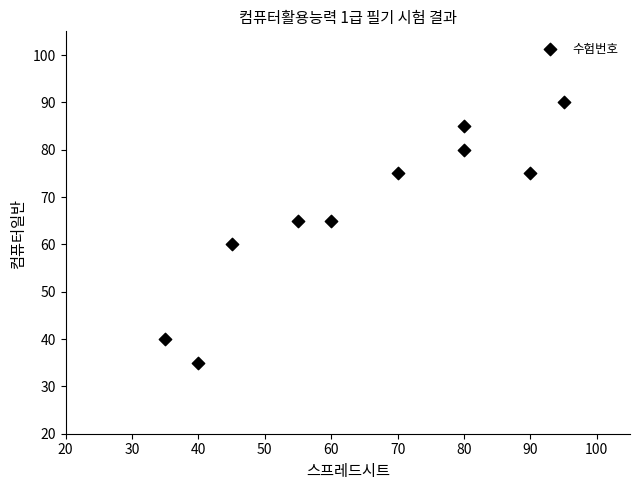

What is the average Y value?

67